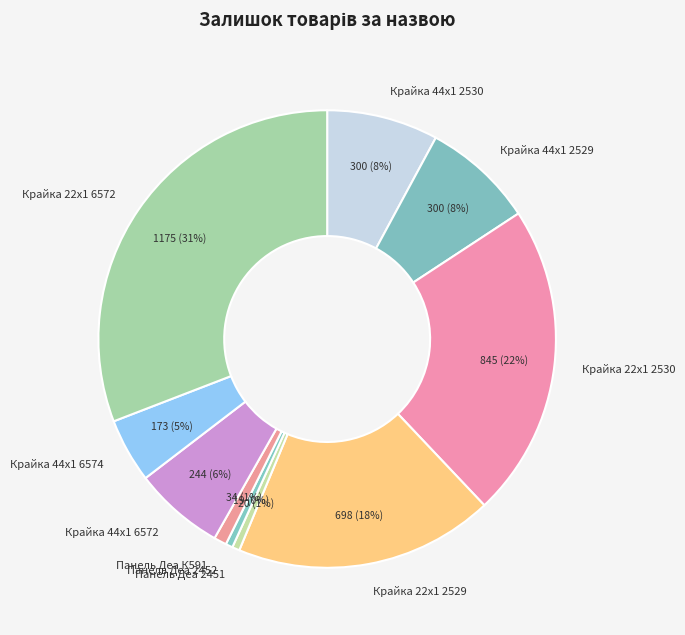

The Панель Деа 2452 slice represents 13% of the pie. True or false?

False